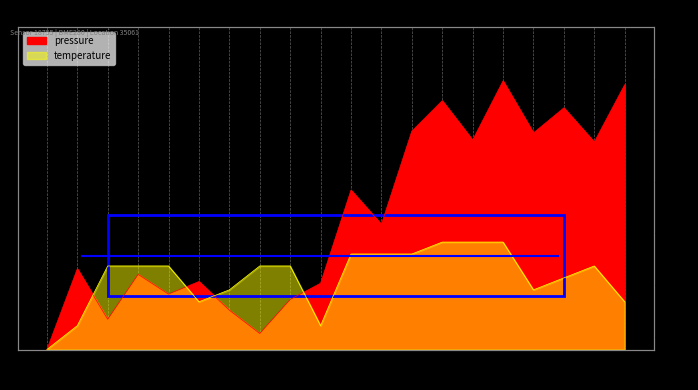

Where is the first local maximum for temperature?

00:45